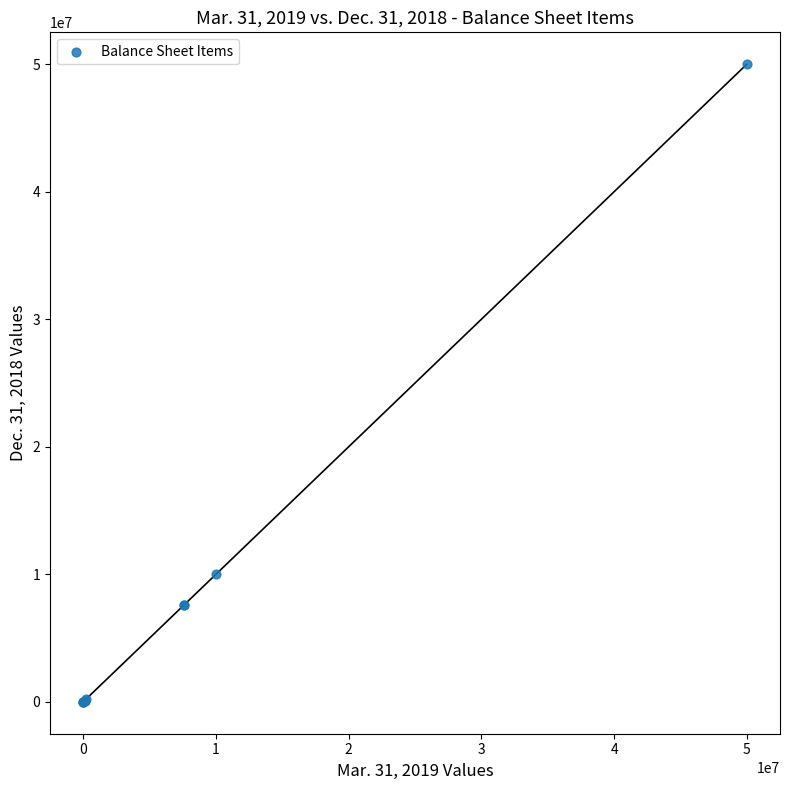

What Y value in the scatter plot is closest to 25000000?

10000000.0